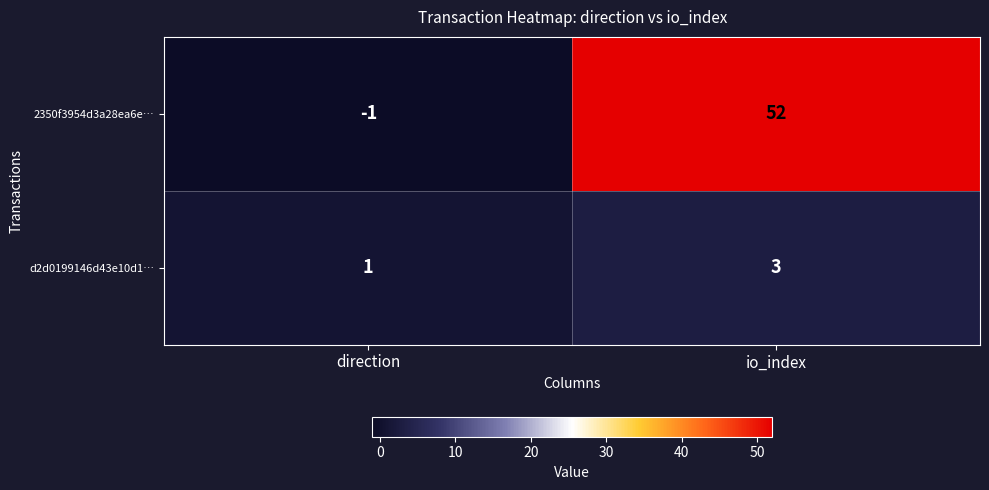

Reading left to right, list all the values displayed in this chart.

2350f3954d3a28ea6e…: direction=-1	io_index=52
d2d0199146d43e10d1…: direction=1	io_index=3